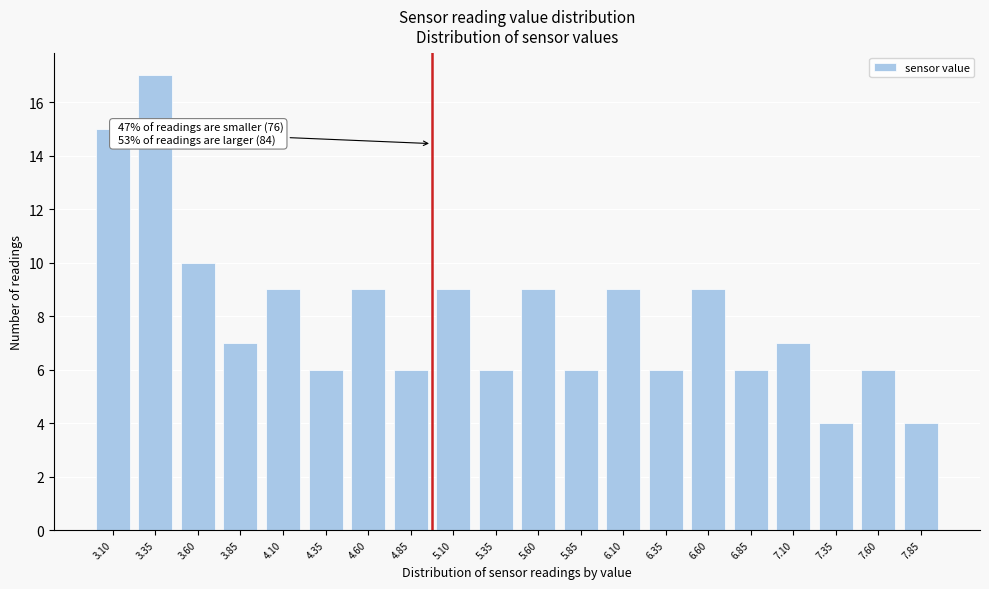

Reading right to left, extract all data points from this chart.

4	6	4	7	6	9	6	9	6	9	6	9	6	9	6	9	7	10	17	15